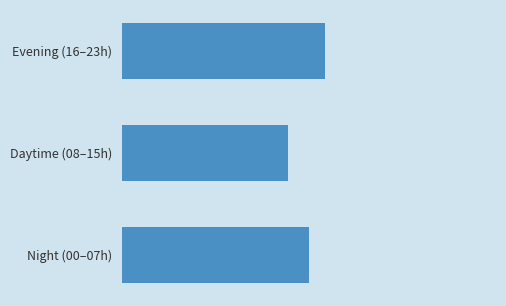

At which category does the chart reach its minimum across all series?

Daytime (08–15h)